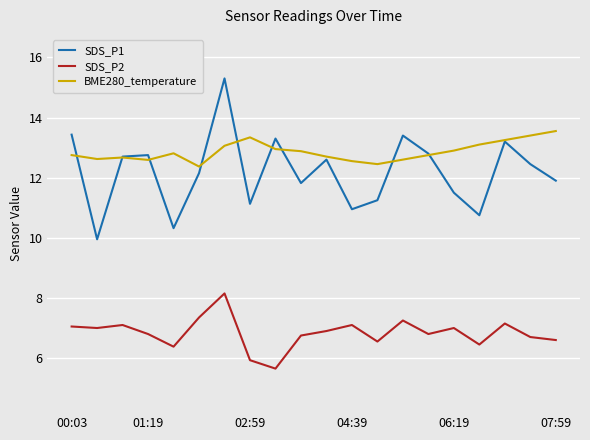

Which series has the largest total across all categories?

BME280_temperature